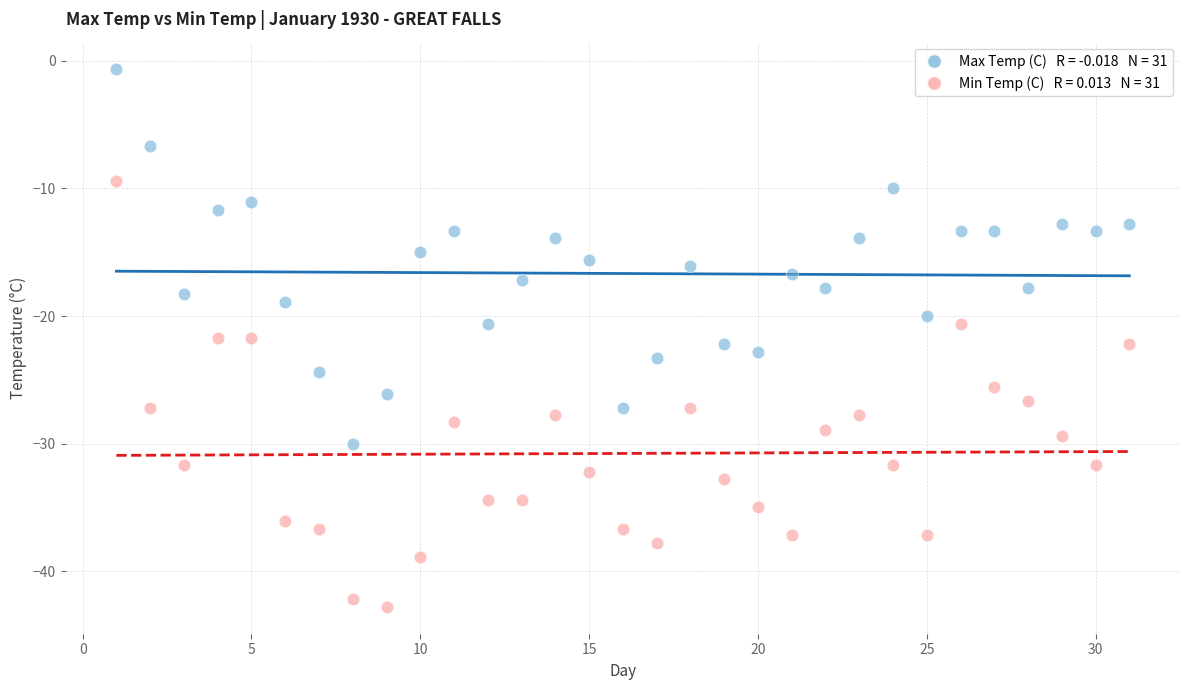

Across all data points, what is the range of X values (max minus min)?

30.0